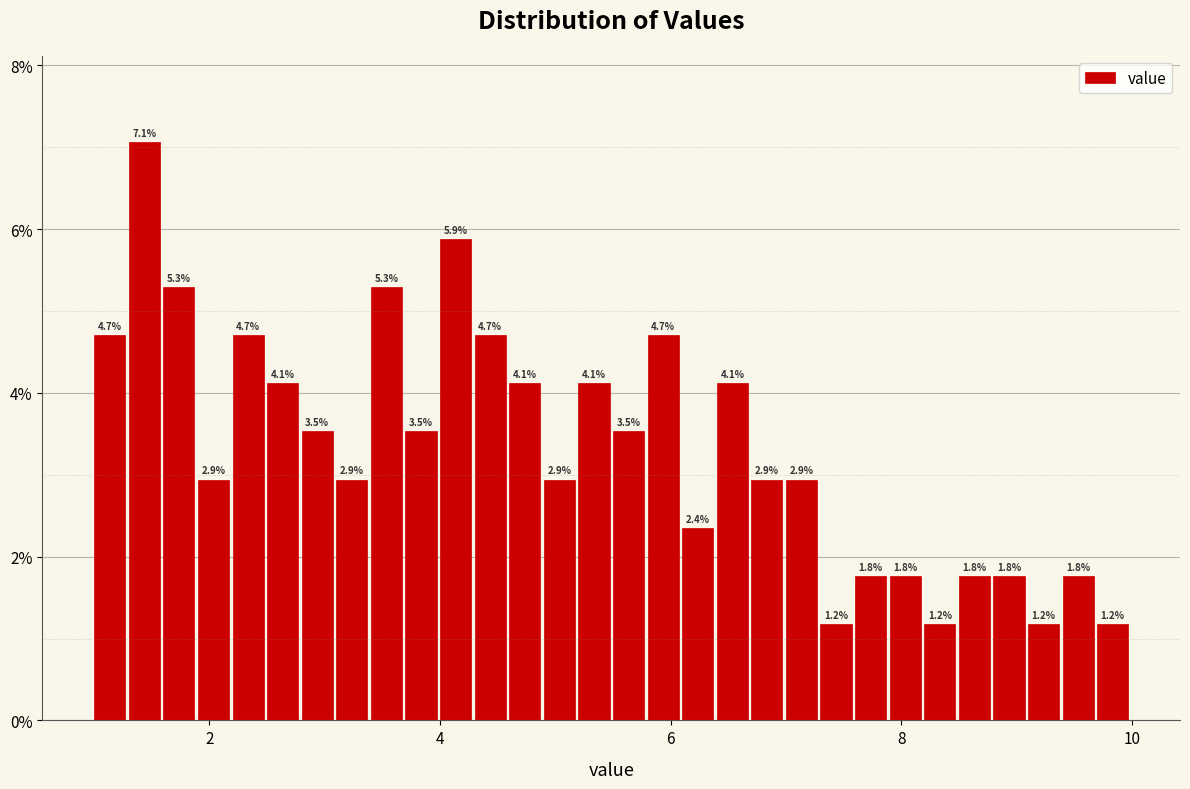

Around what value on the x-axis is the tallest bar? Give the approximate position of its centre, as read against the axis.

1.4